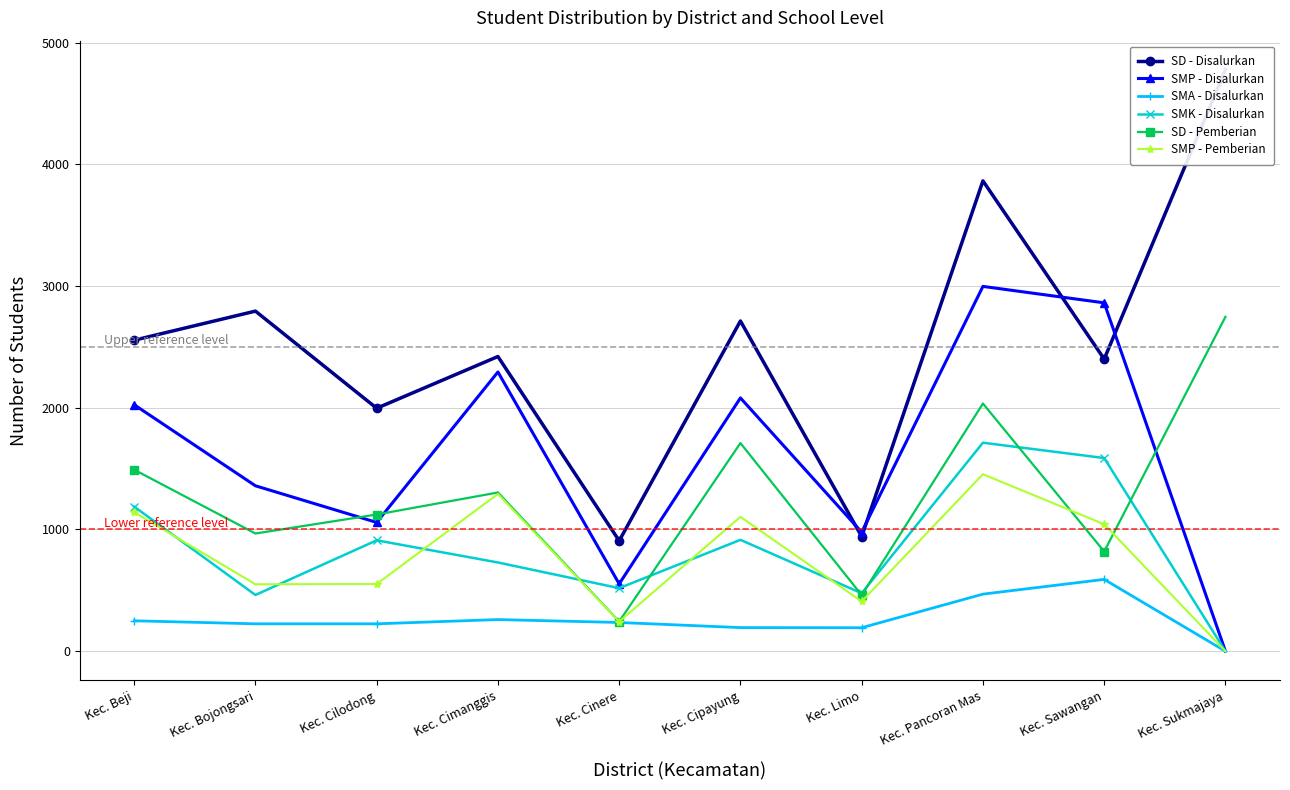

What is the label of the 8th point from the left?

Kec. Pancoran Mas